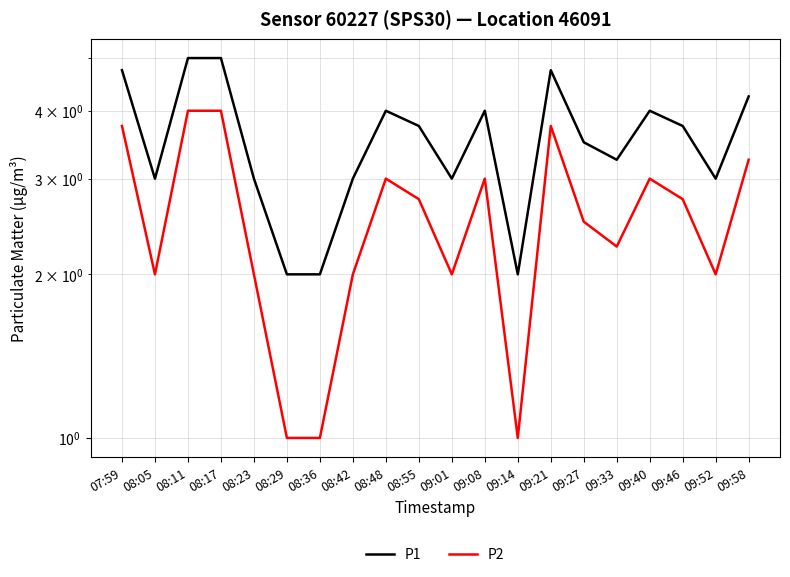

Rank the series at 08:17 from lowest to highest value.

P2, P1